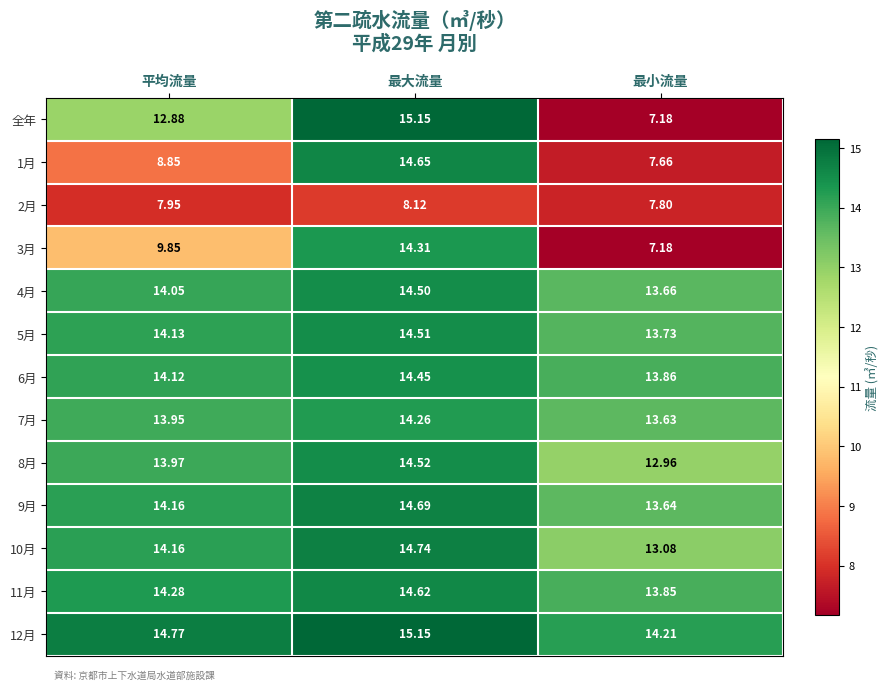

At which category is the sum across all series the highest?

最大流量